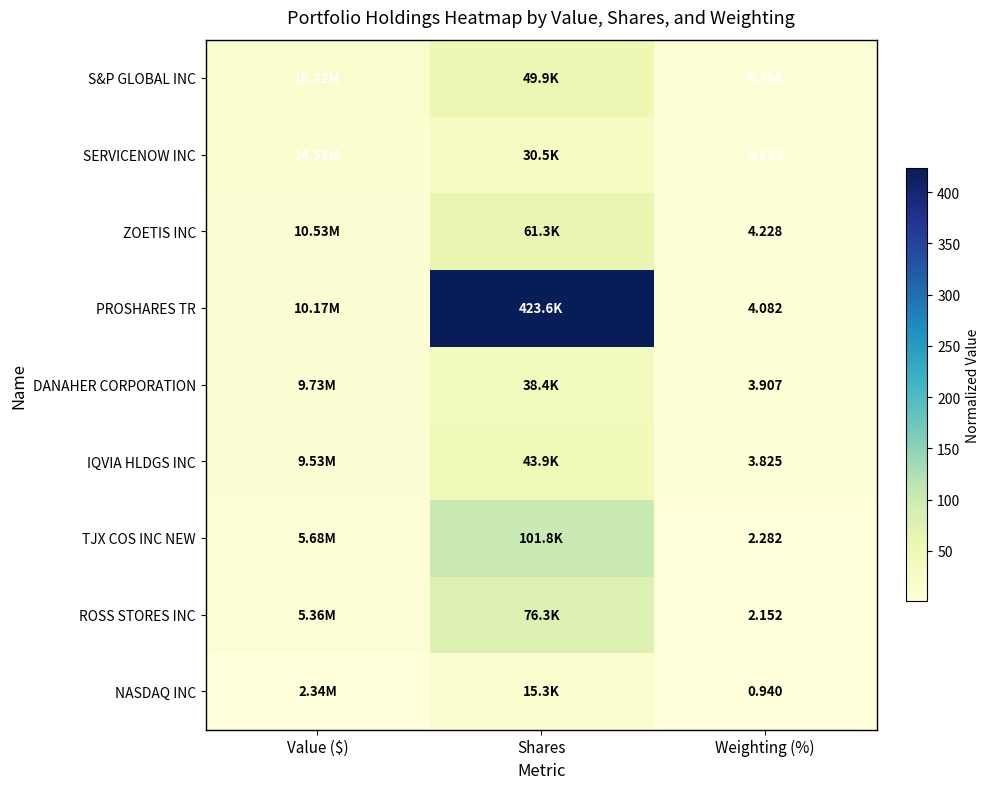

List the series in order of their peak value, lowest first.

NASDAQ INC, SERVICENOW INC, DANAHER CORPORATION, IQVIA HLDGS INC, S&P GLOBAL INC, ZOETIS INC, ROSS STORES INC, TJX COS INC NEW, PROSHARES TR